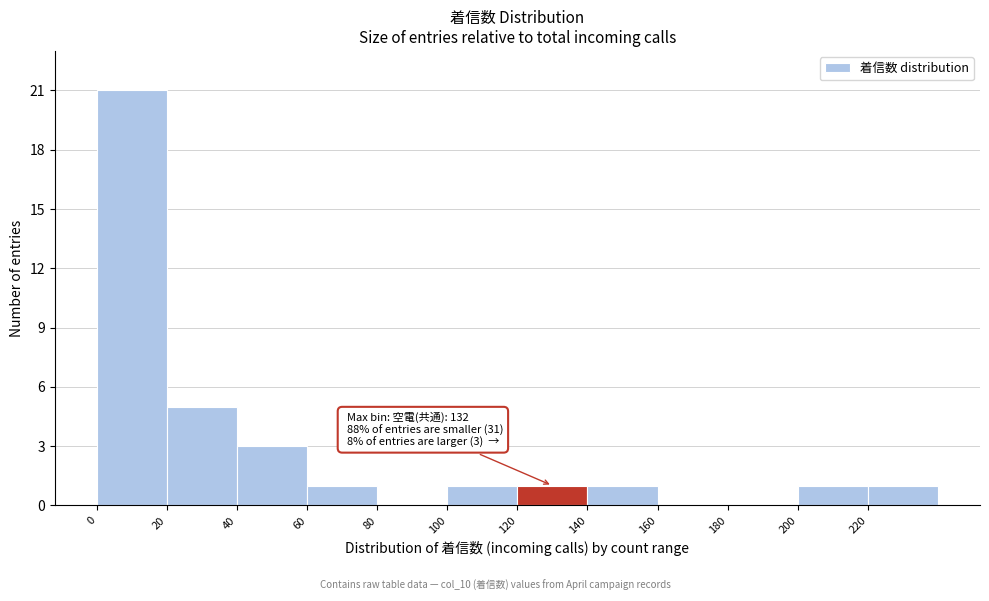

Which range on the x-axis has the tallest bar?

0 to 20